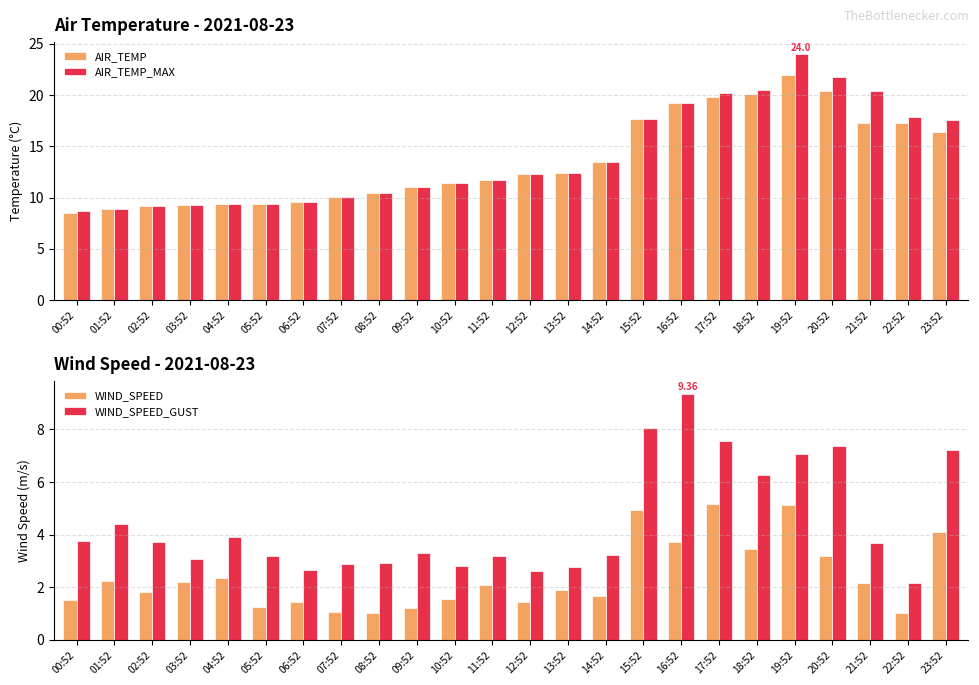

What is the label of the 23rd bar from the left?

22:52